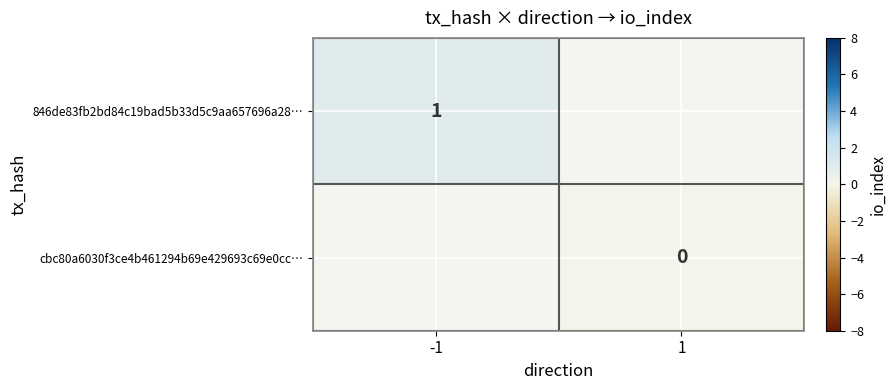

Is it true that 846de83fb2bd84c19bad5b33d5c9aa657696a28… equals 2 at -1?

False